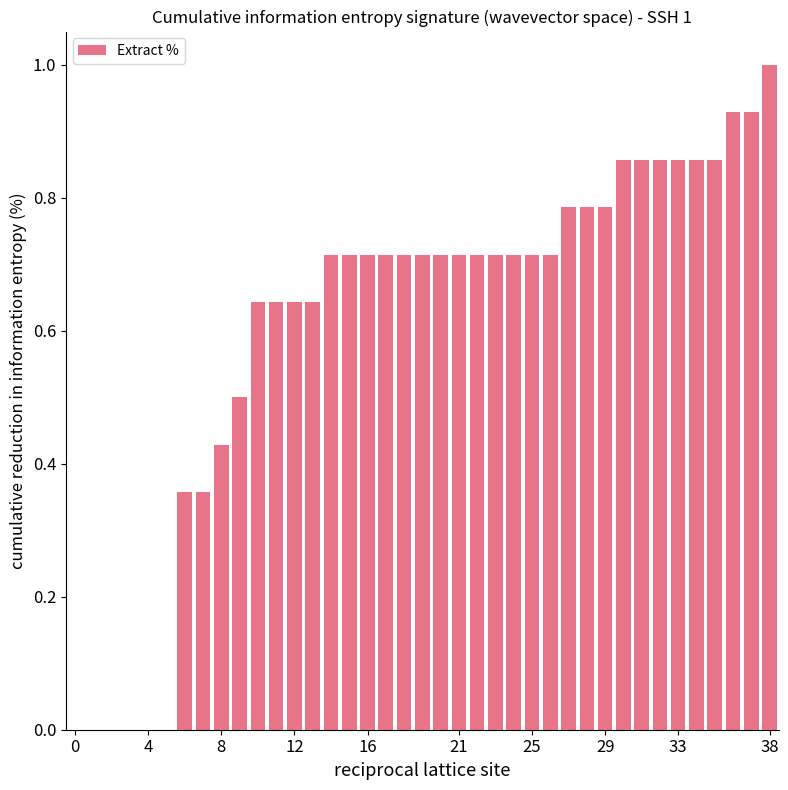

What is the sum of all values?

23.9